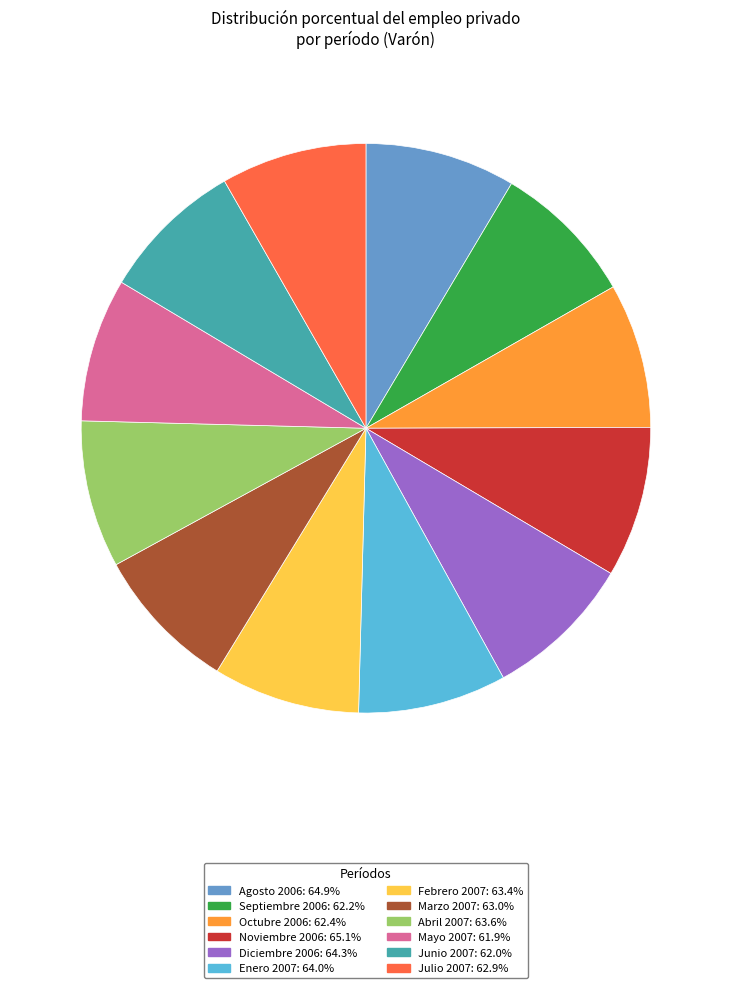

Approximately how many times larger is the value at Octubre 2006 compared to Marzo 2007?

1.0